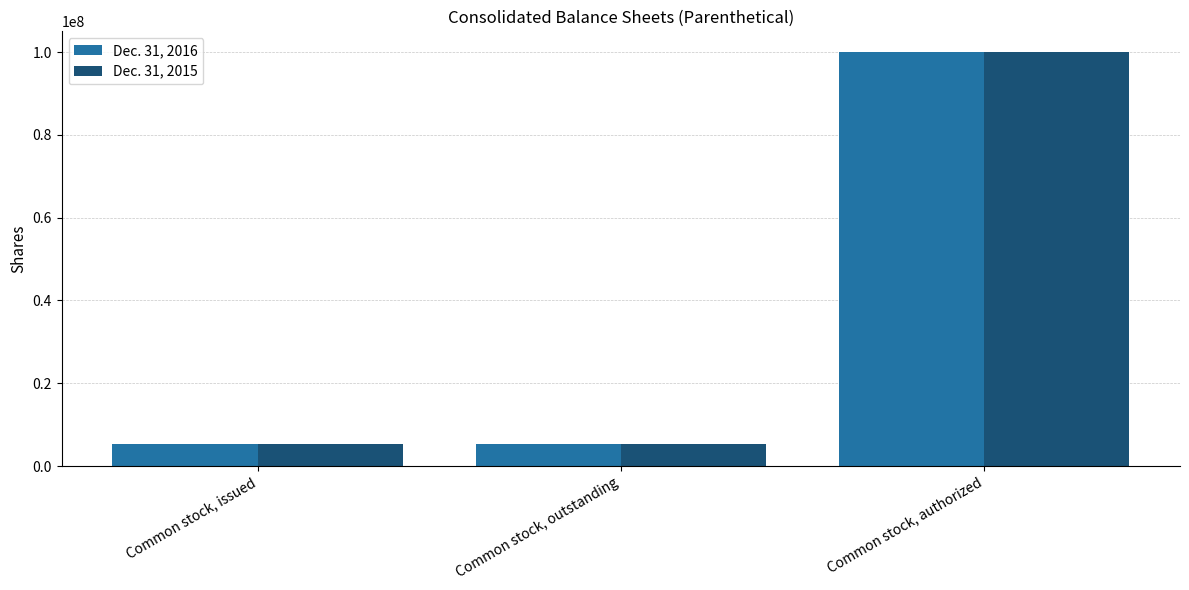

True or false: Dec. 31, 2015 has a value of 1496860 at Common stock, outstanding.

False